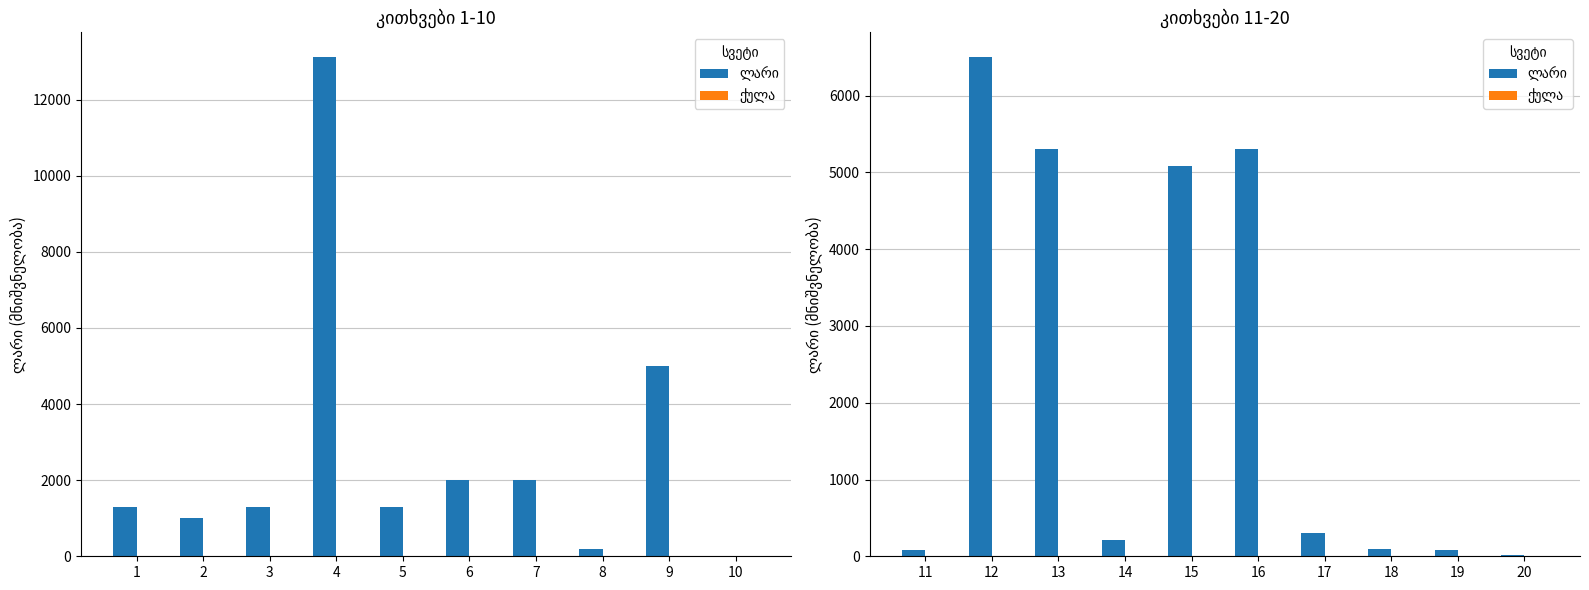

Is the value of ქულა at 19 greater than the value of ლარი at 20?

No